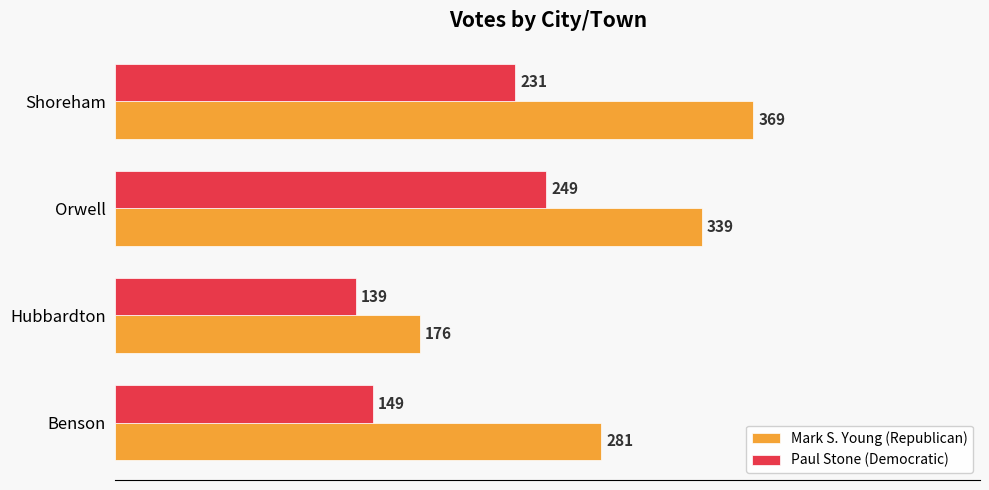

Which series changed the most between Benson and Hubbardton?

Mark S. Young (Republican)